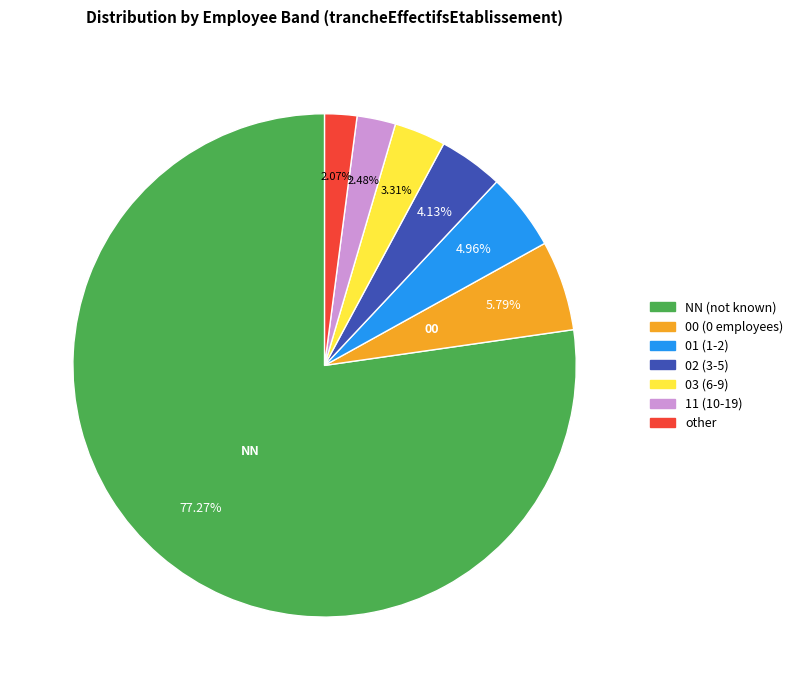

Which category has the biggest portion of the pie?

NN